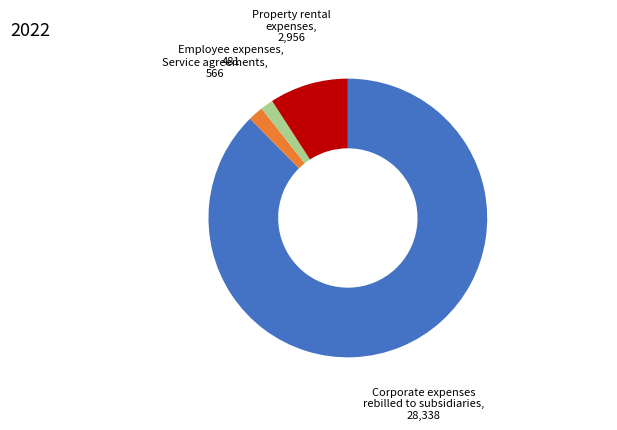

Is there any slice that represents more than half of the pie?

Yes